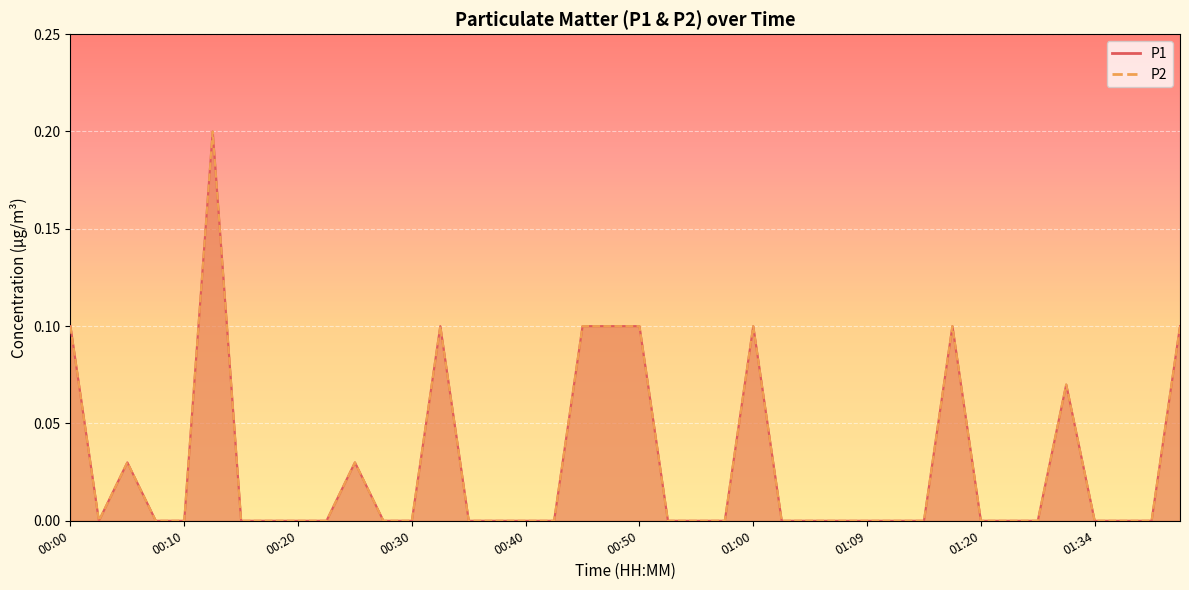

How many P2 values are between 0 and 1?

40